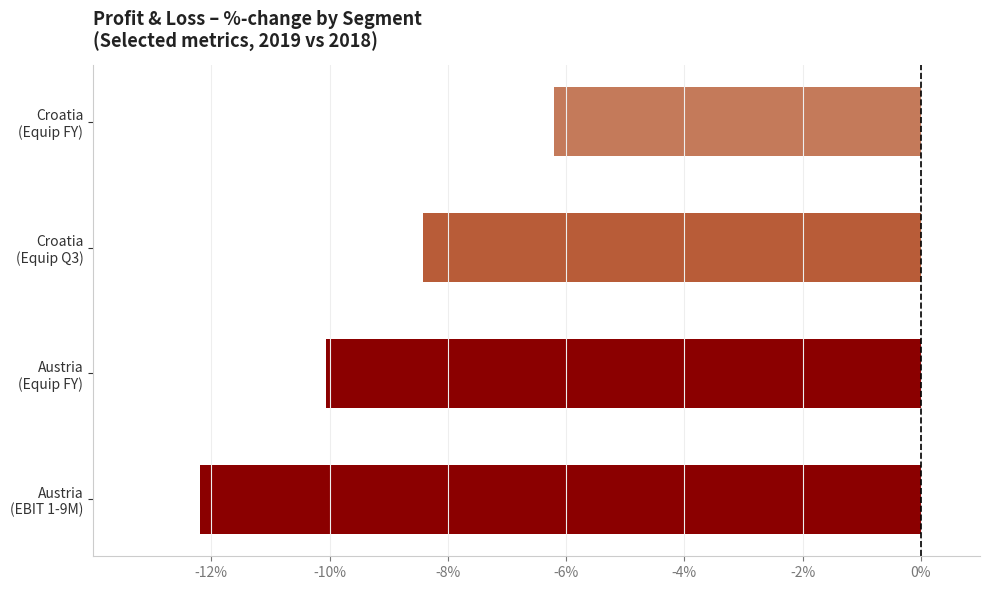

List the labels in order of value, largest first.

Croatia
(Equip FY), Croatia
(Equip Q3), Austria
(Equip FY), Austria
(EBIT 1-9M)